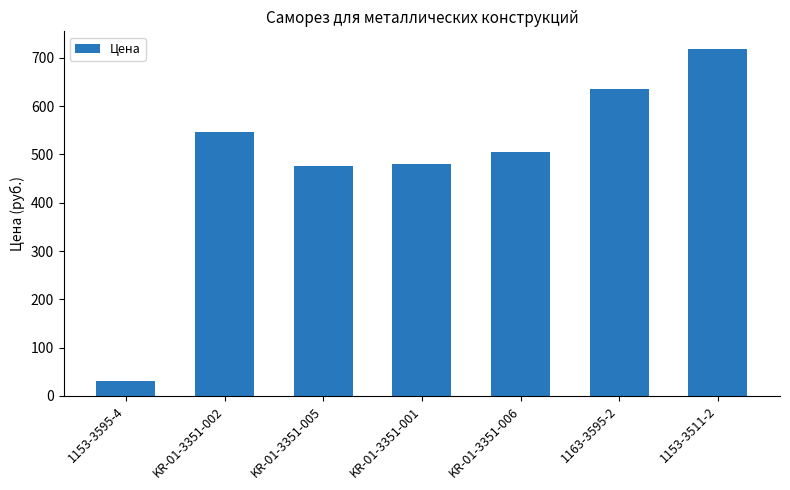

Does the chart contain stacked bars?

No